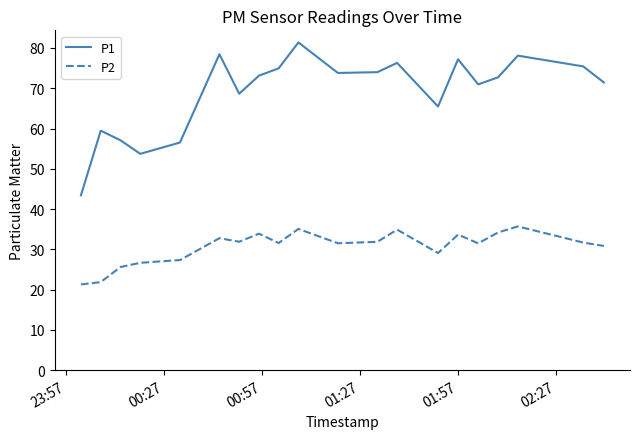

In P1, how many points are lower than both neighbors (excluding endpoints)?

5